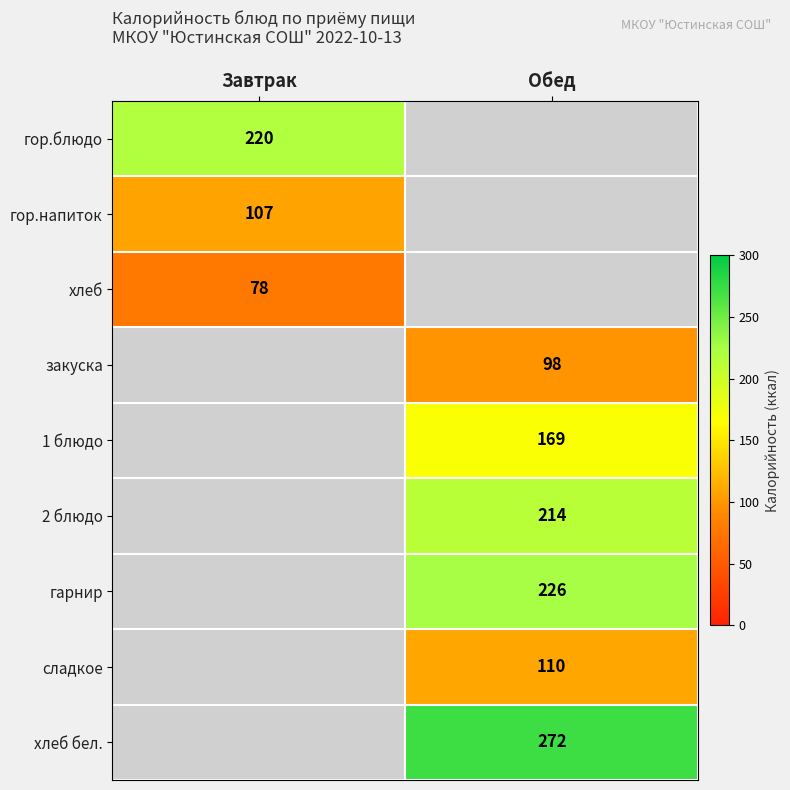

The value of 2 блюдо at Обед is 214. True or false?

True